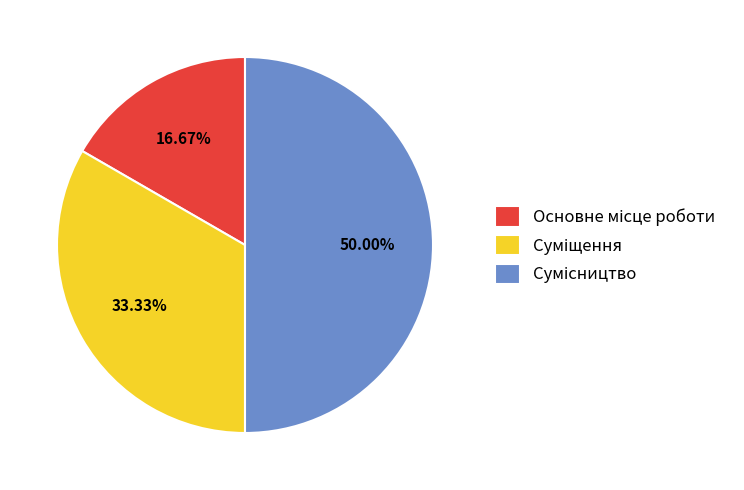

How many slices are in this pie chart?

3